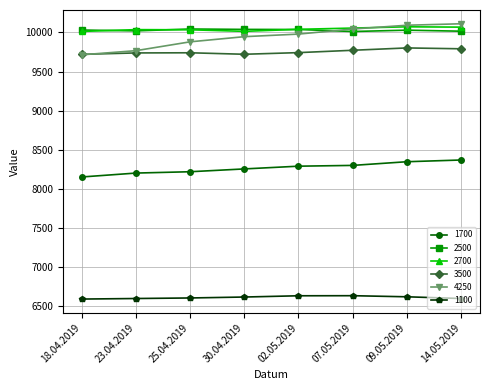

True or false: 3500 and 1100 cross at least once.

False